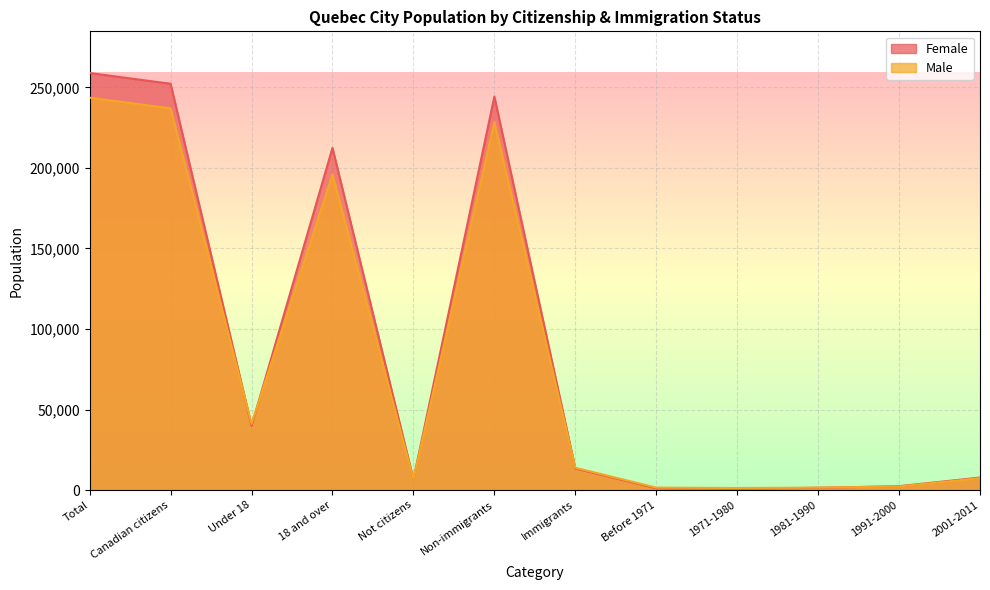

Which series ends up on top after the final intersection of Male and Female?

Female